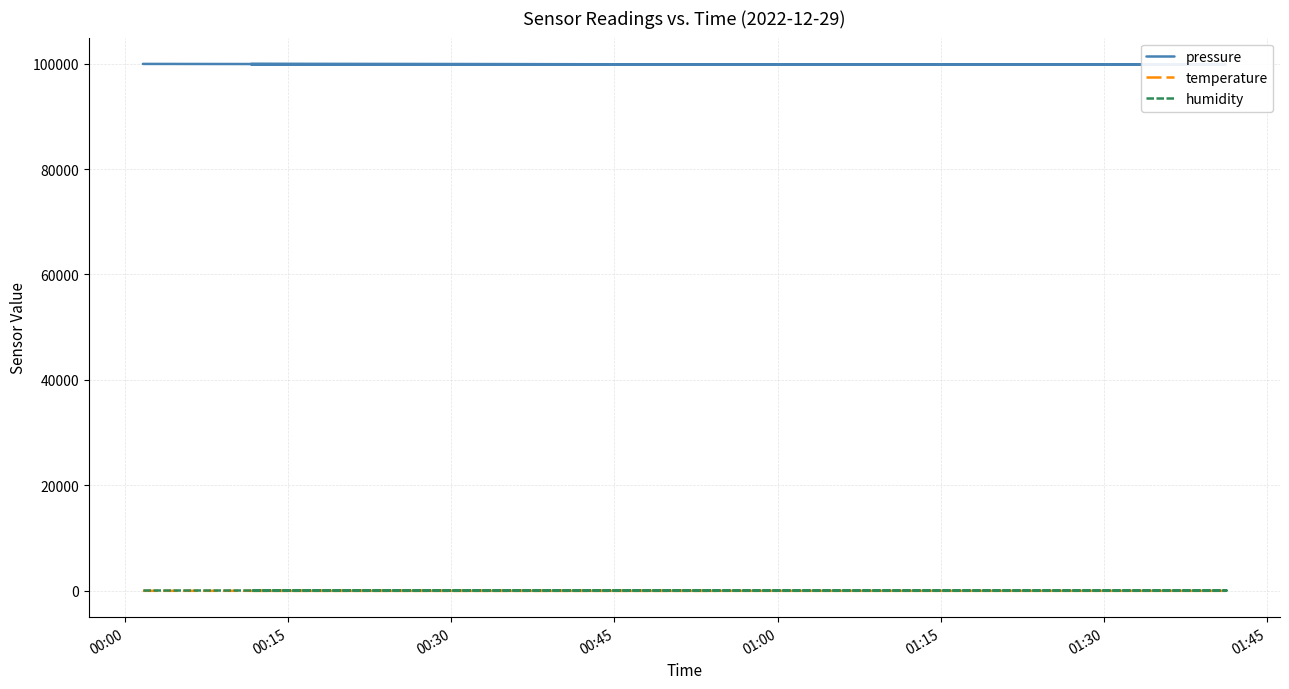

How many lines are shown in the chart?

3